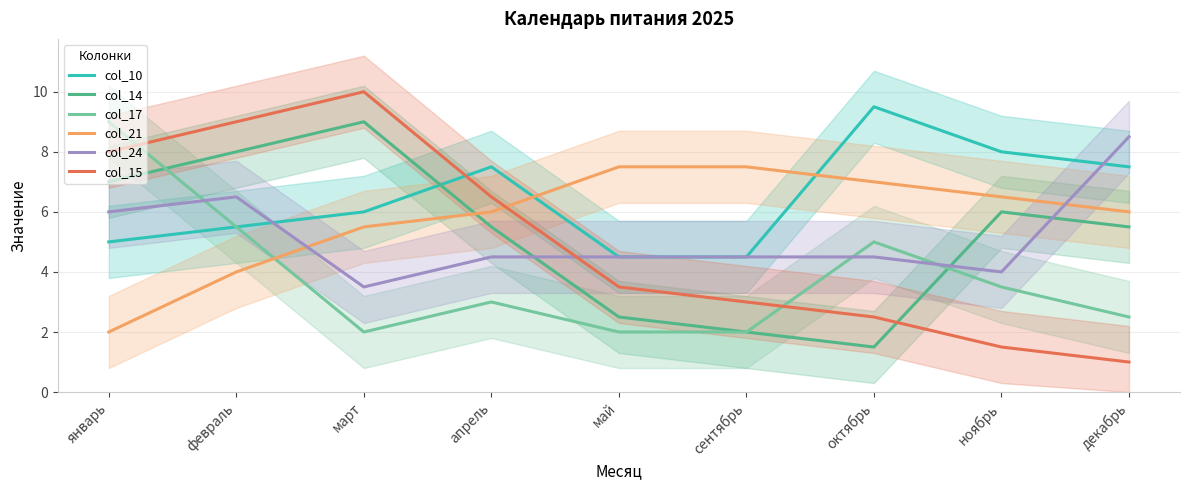

Which series ends up on top after the final intersection of col_24 and col_17?

col_24